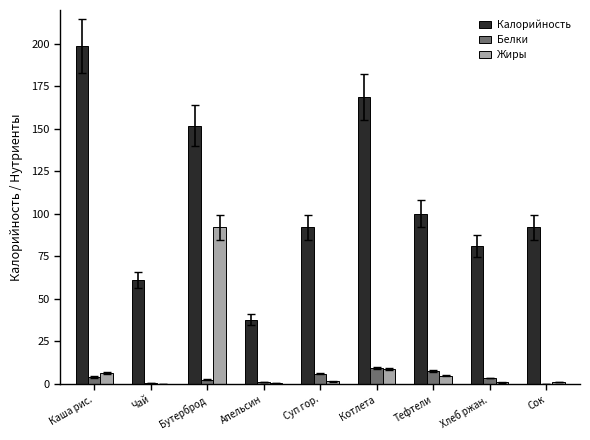

Is it true that Жиры equals 45.2 at Чай?

False